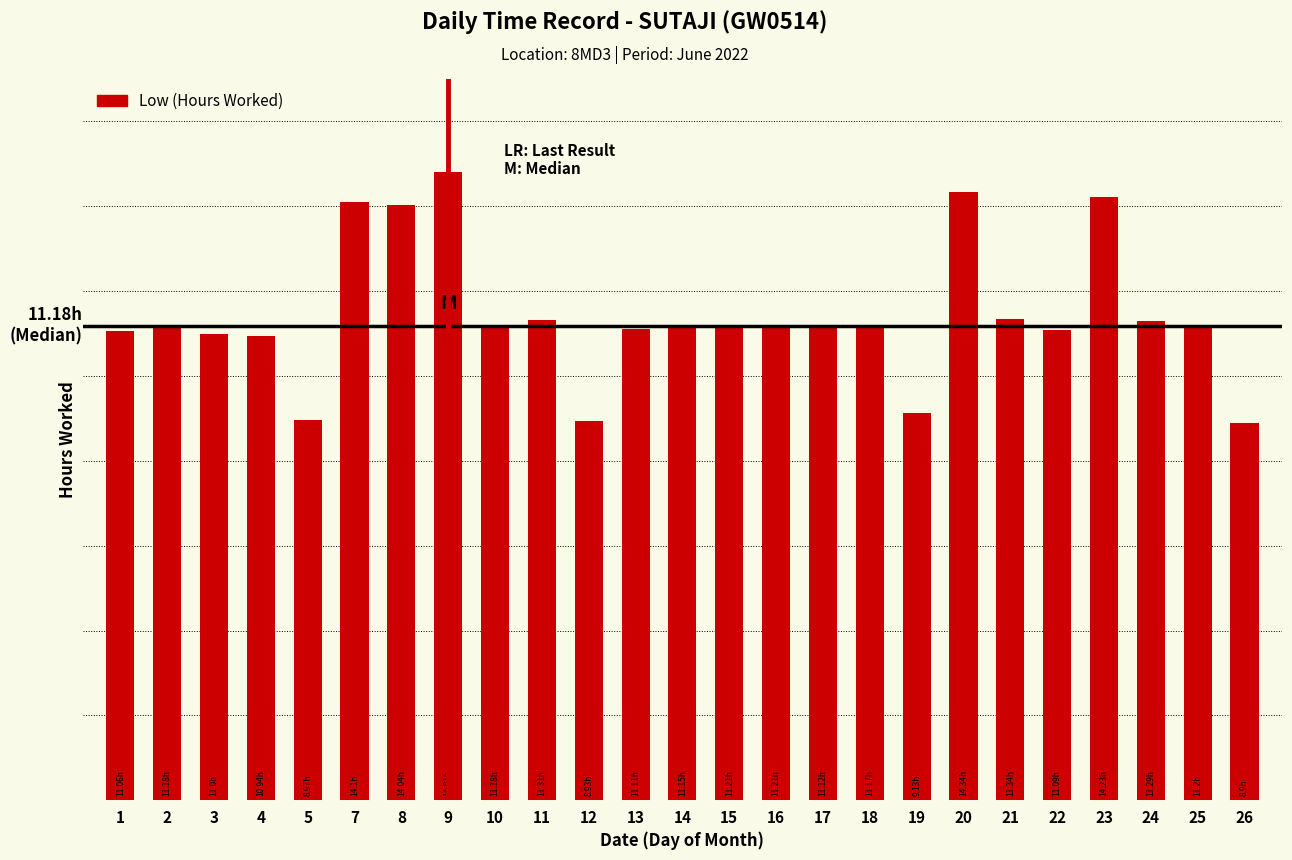

At which category does the chart reach its peak across all series?

9